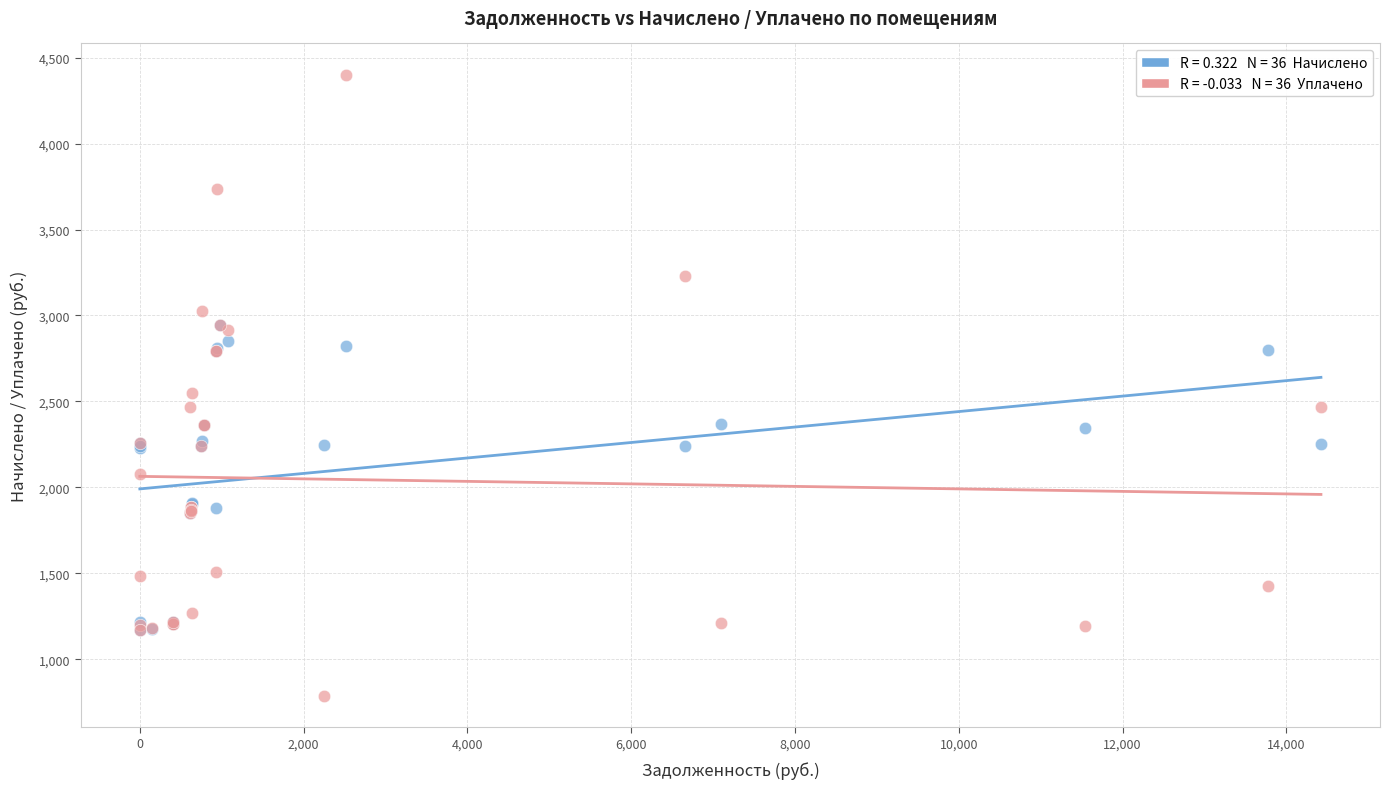

Across all series, what Y value is closest to 2594?

2546.5